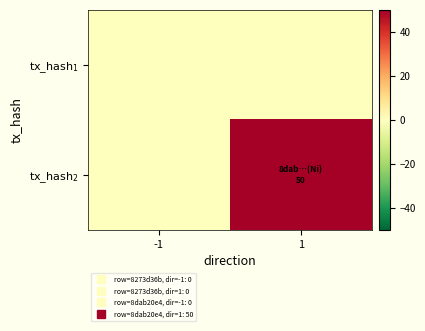

Which series has the widest spread of values?

$\mathrm{tx\_hash}_2$